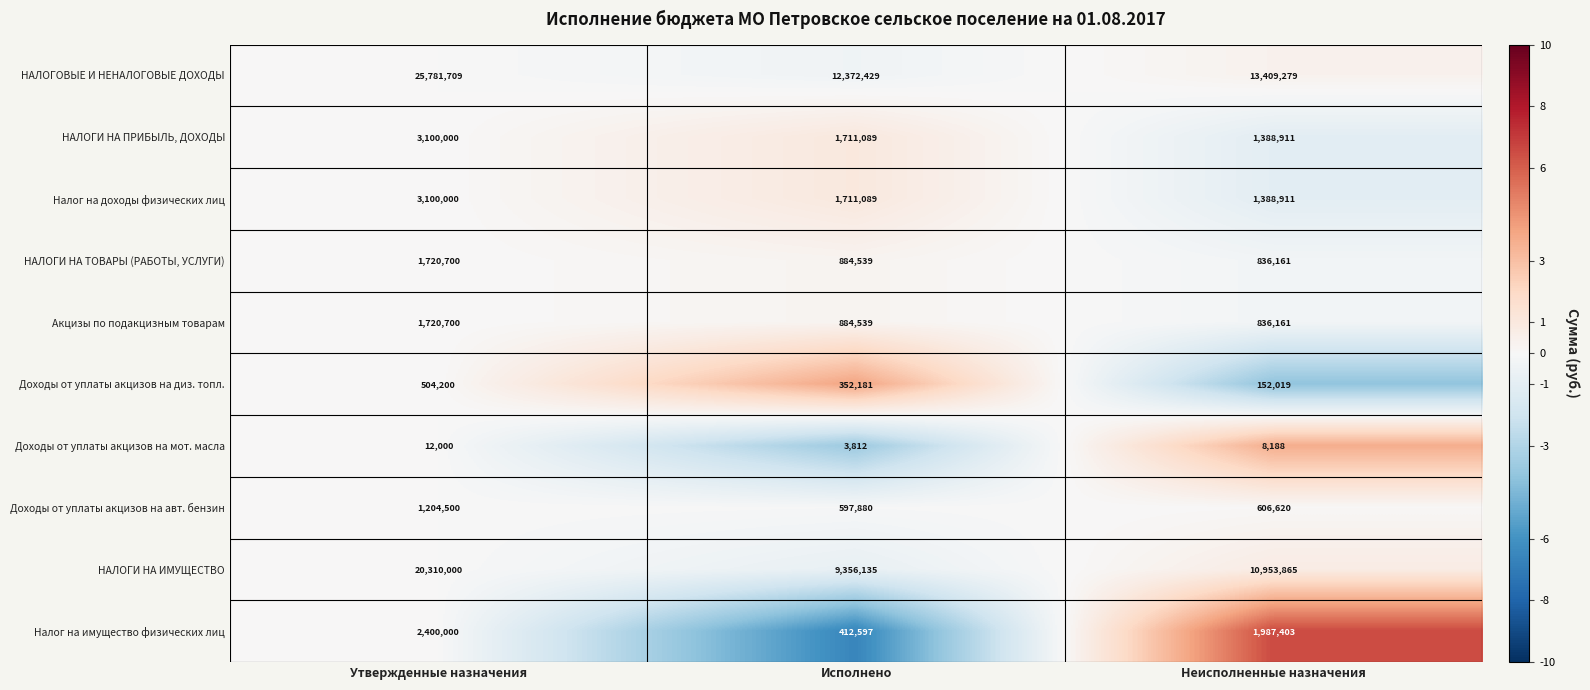

Which category has the highest value across all series?

Утвержденные назначения